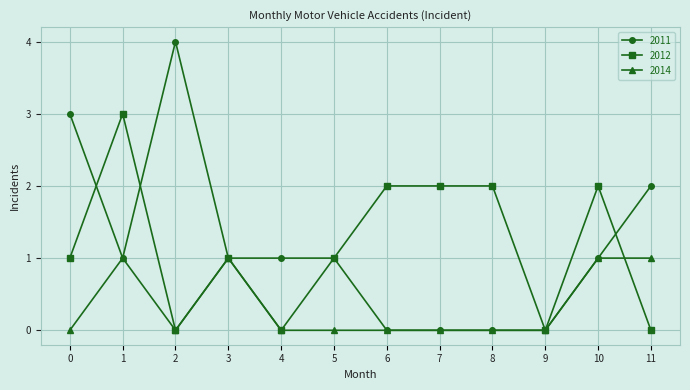

How many categories are shown in the chart?

12